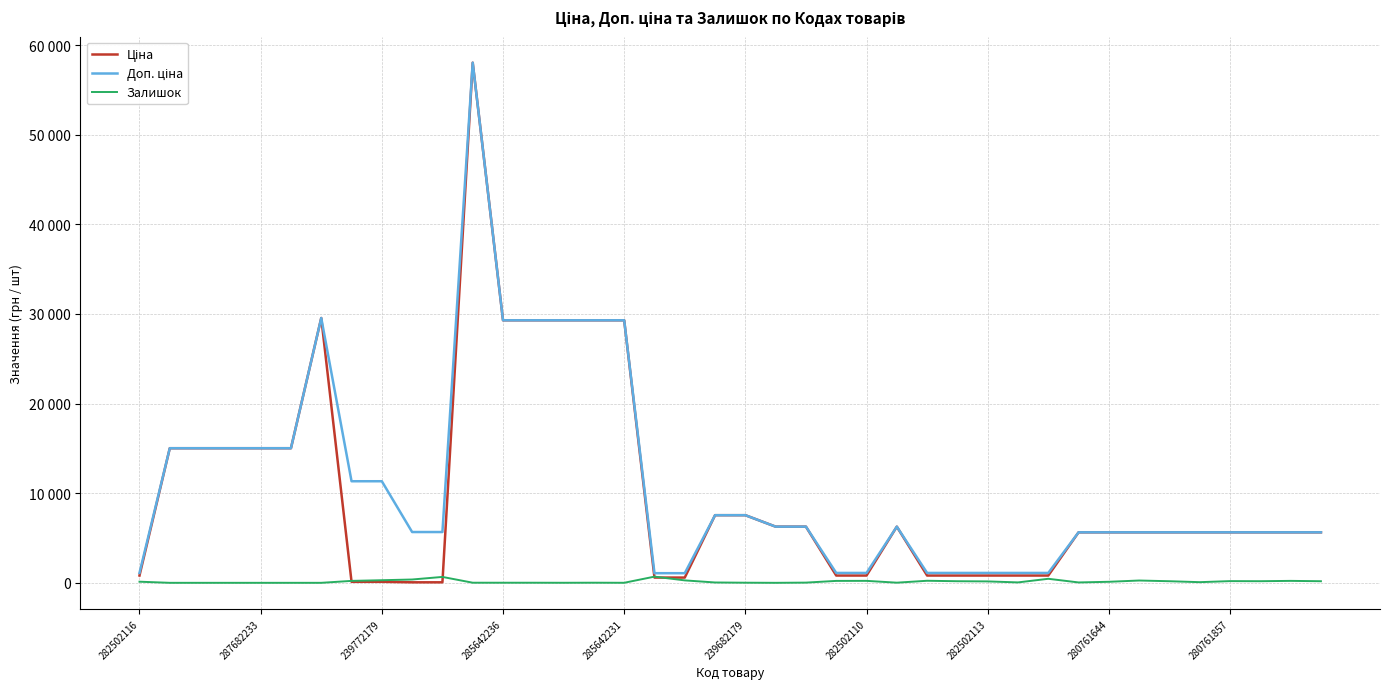

Rank the series by their maximum value, from highest to lowest.

Ціна, Доп. ціна, Залишок